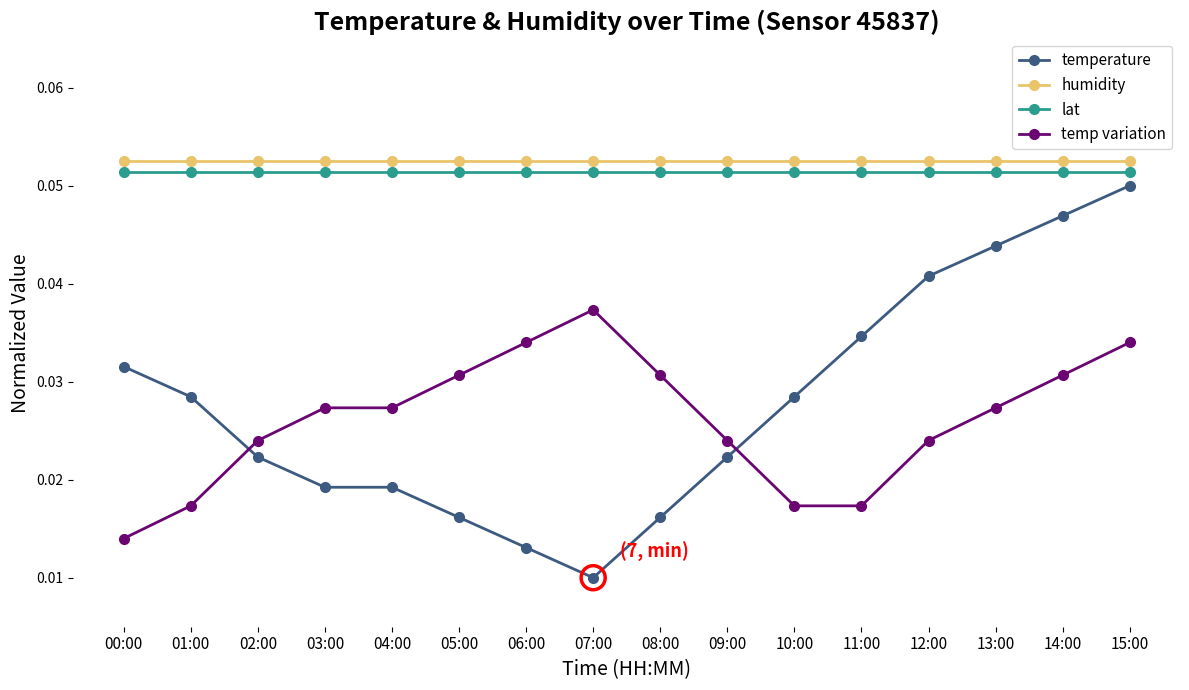

At how many categories does at least one series exceed 0?

16